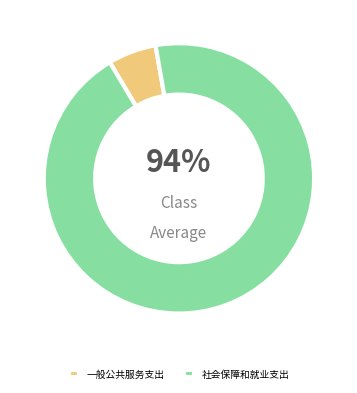

What is the smallest slice in the pie chart?

一般公共服务支出